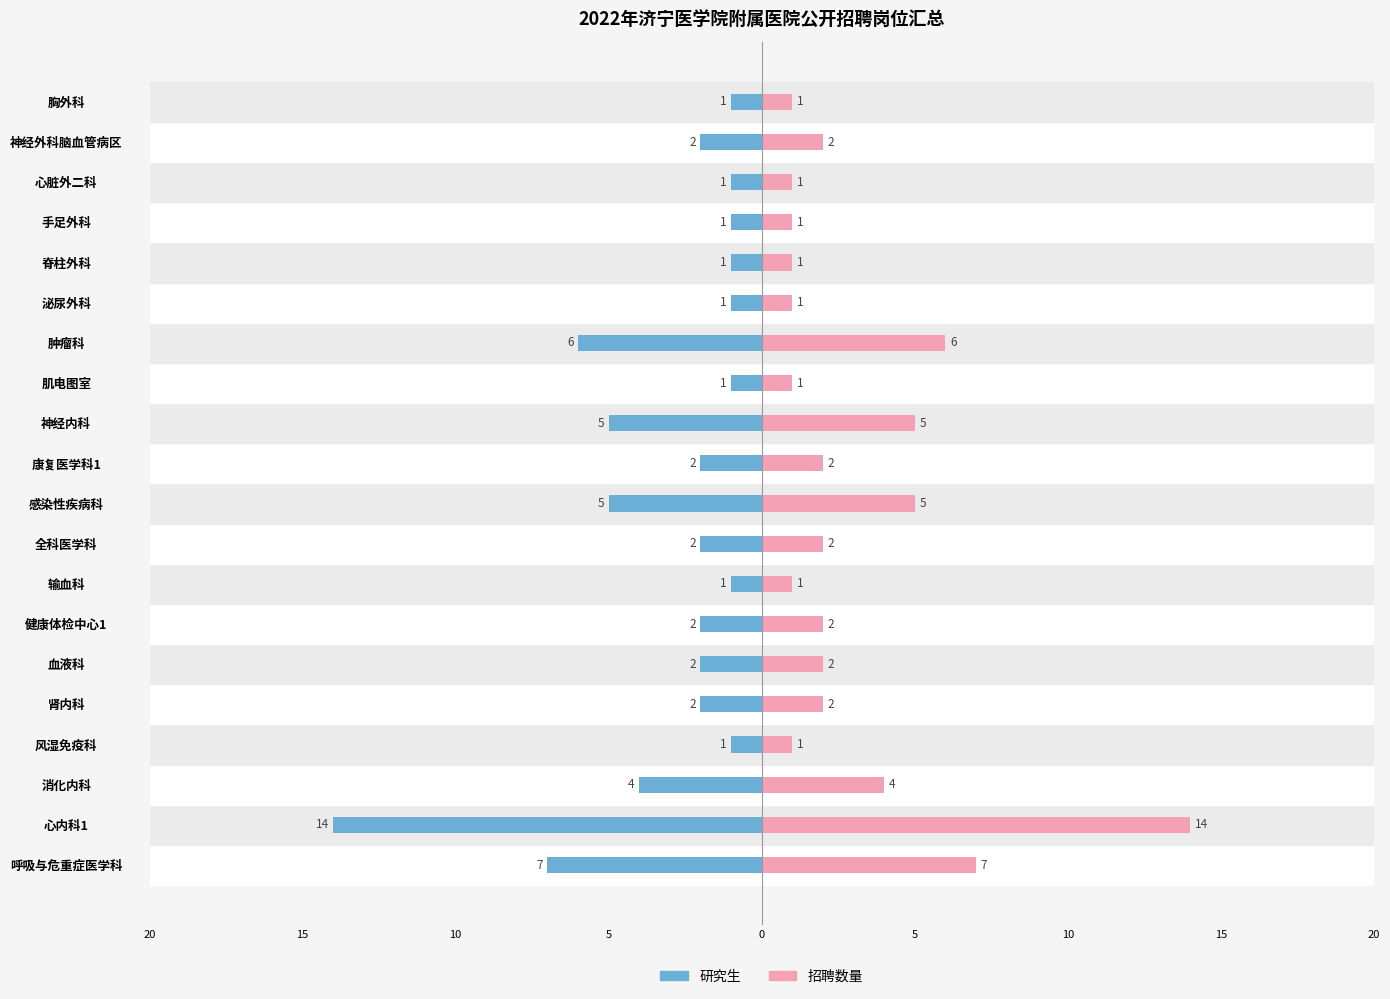

What is the maximum value shown in the chart?

14